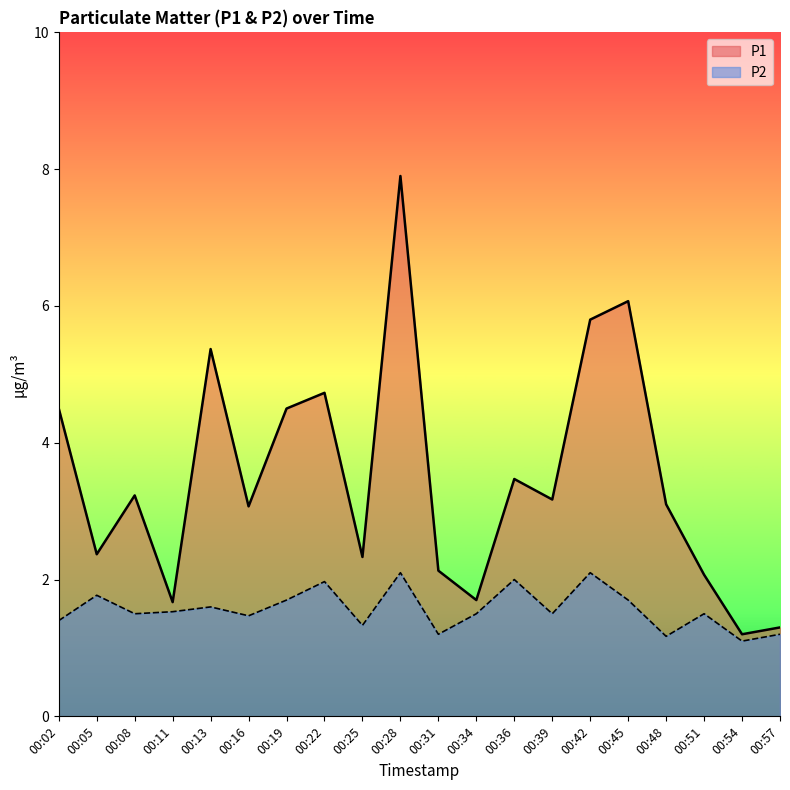

At 00:39, list the series in order from largest to smallest.

P1, P2